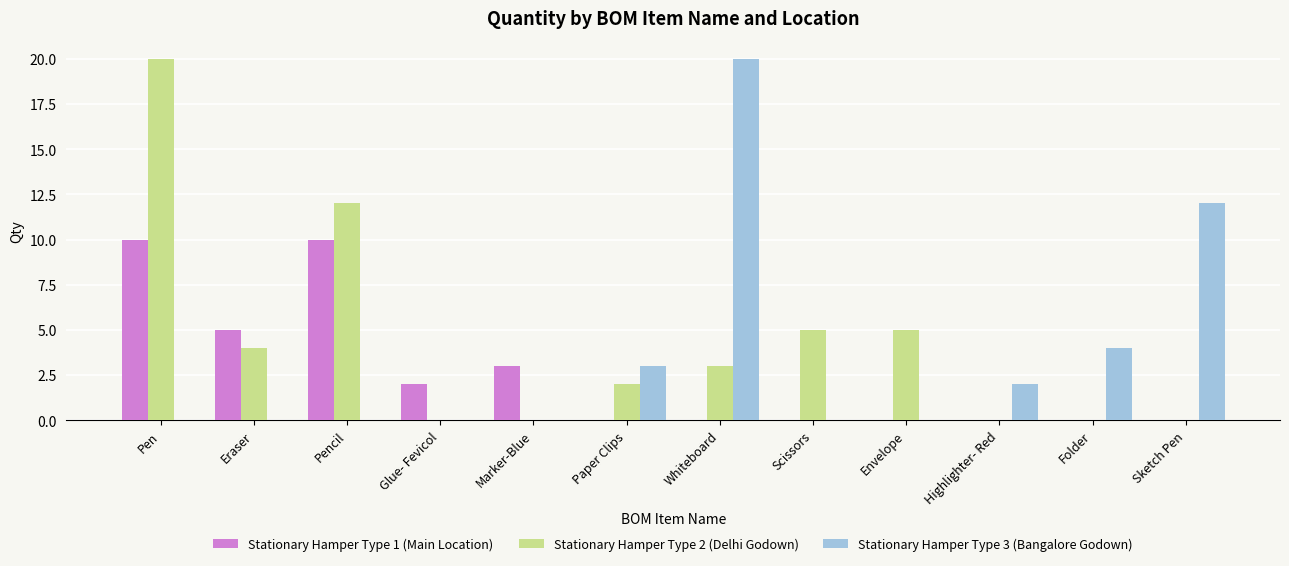

Between Eraser and Sketch Pen, which series saw the biggest shift?

Stationary Hamper Type 3 (Bangalore Godown)